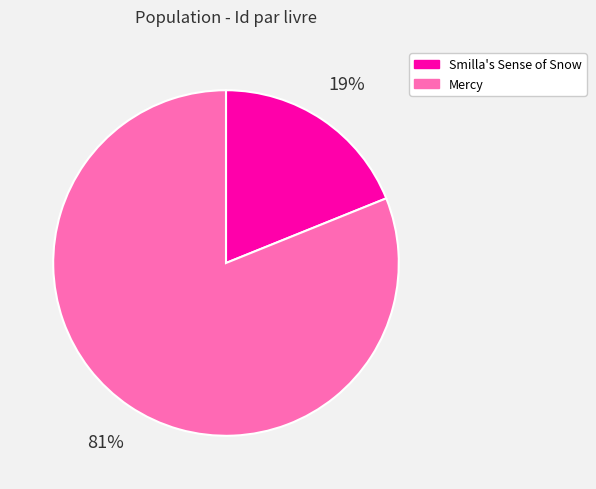

Does Mercy represent more than half of the total?

Yes